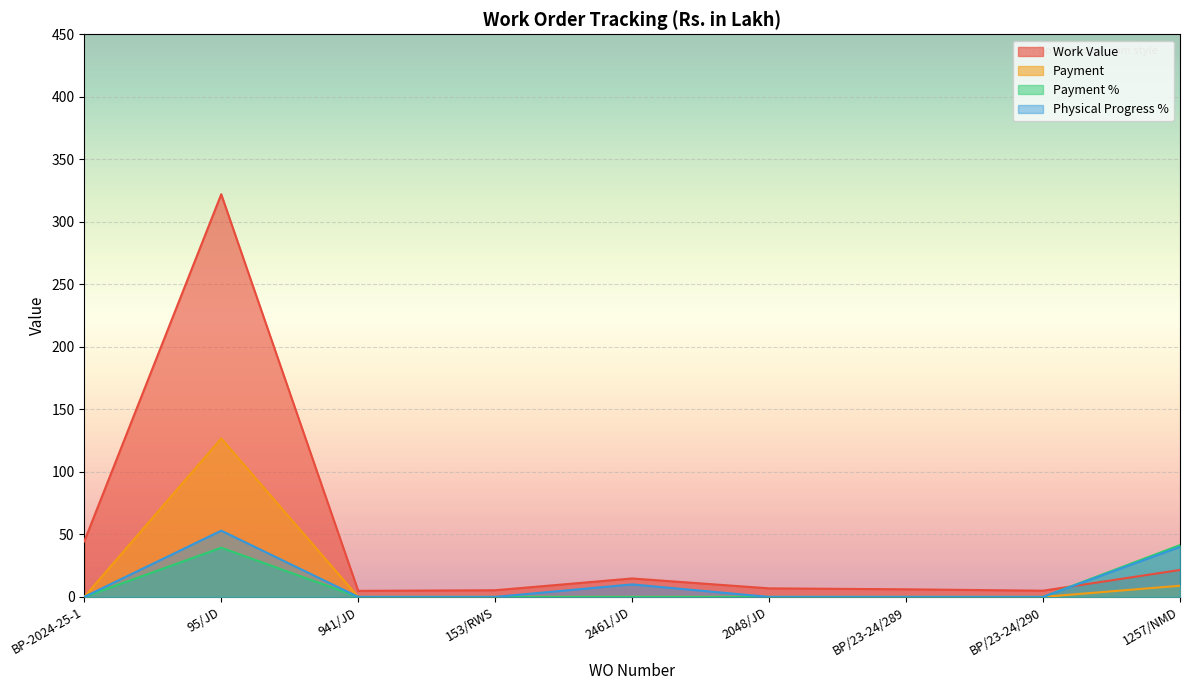

Count the number of data series in this chart.

4